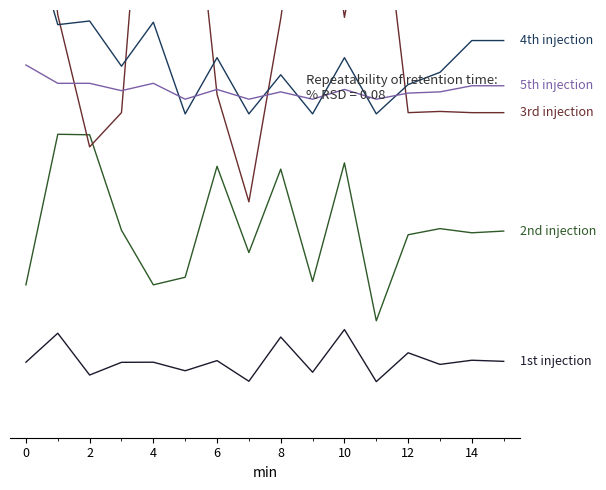

True or false: 1st injection has more than 0 points higher than both neighbors.

True